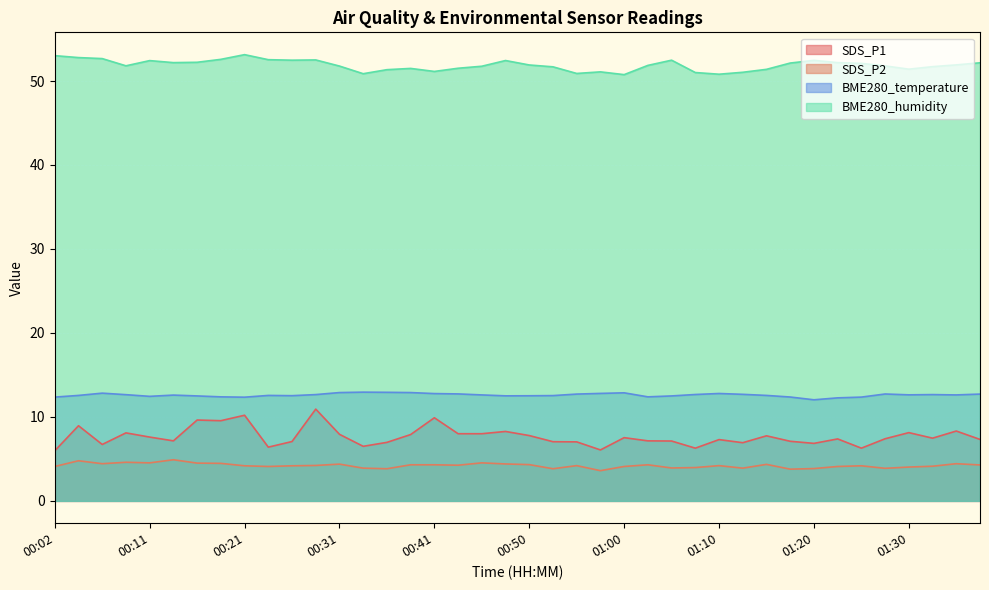

True or false: BME280_temperature has more than 2 interior local peaks.

True